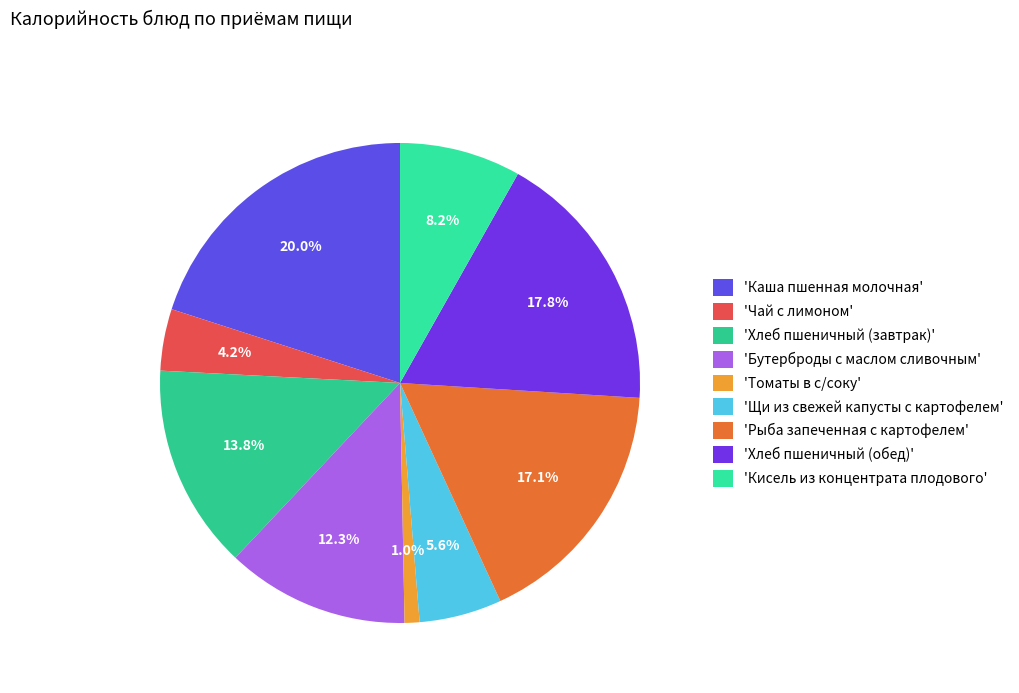

Rank the categories by value from lowest to highest.

'Томаты в с/соку', 'Чай с лимоном', 'Щи из свежей капусты с картофелем', 'Кисель из концентрата плодового', 'Бутерброды с маслом сливочным', 'Хлеб пшеничный (завтрак)', 'Рыба запеченная с картофелем', 'Хлеб пшеничный (обед)', 'Каша пшенная молочная'